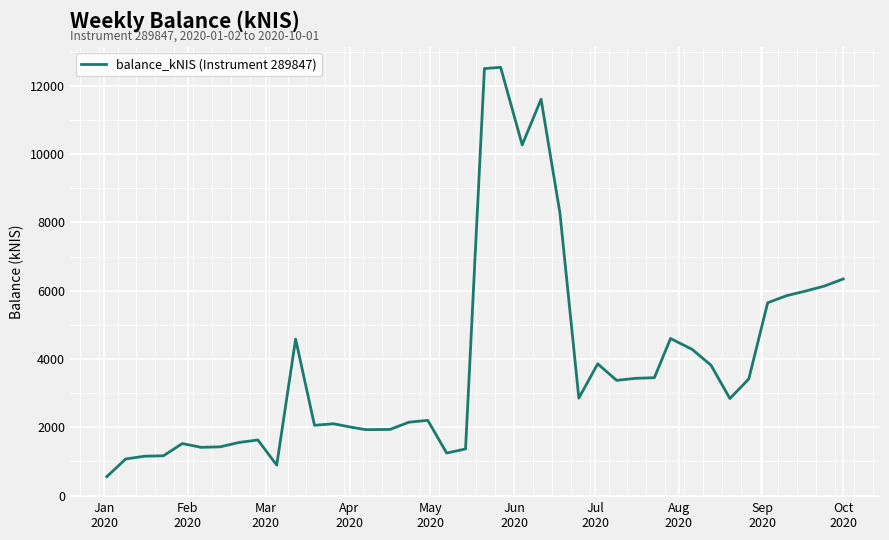

What is the maximum value shown in the chart?

12544.7